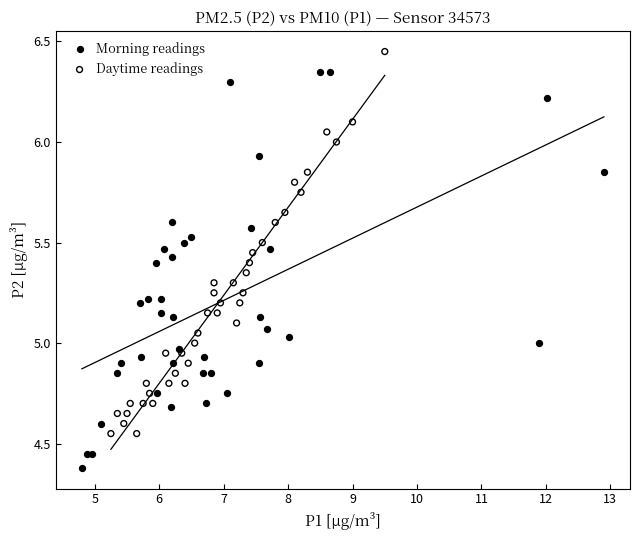

What are all the series names shown in the legend?

Morning readings, Daytime readings